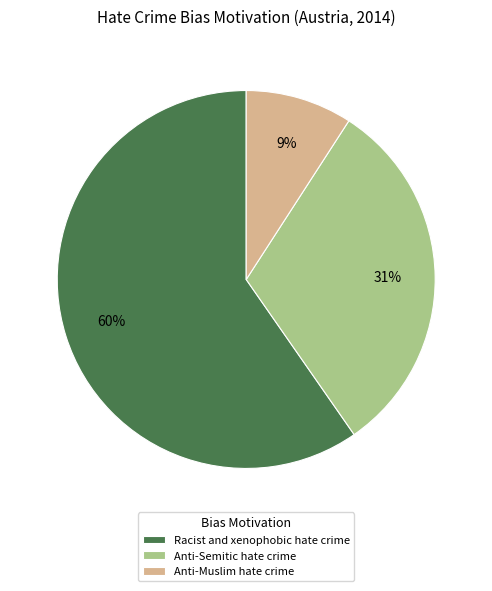

Do Anti-Semitic hate crime and Racist and xenophobic hate crime together represent more than half of the pie?

Yes